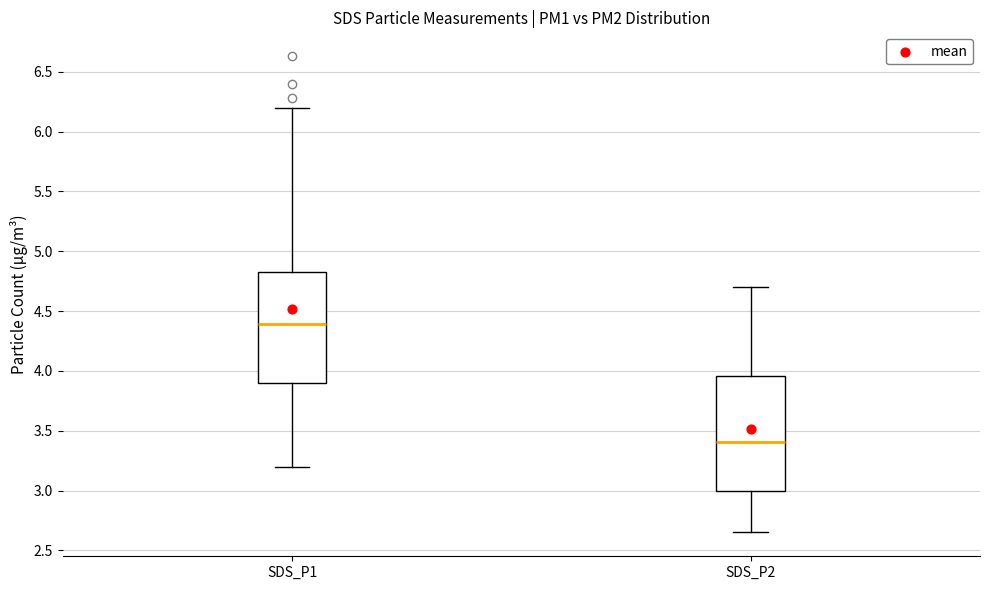

Which box's median line is the highest?

SDS_P1